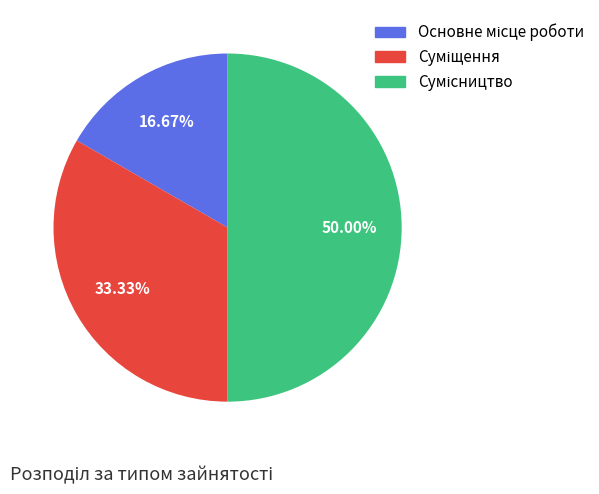

Combined, do Основне місце роботи and Суміщення account for over 50%?

No